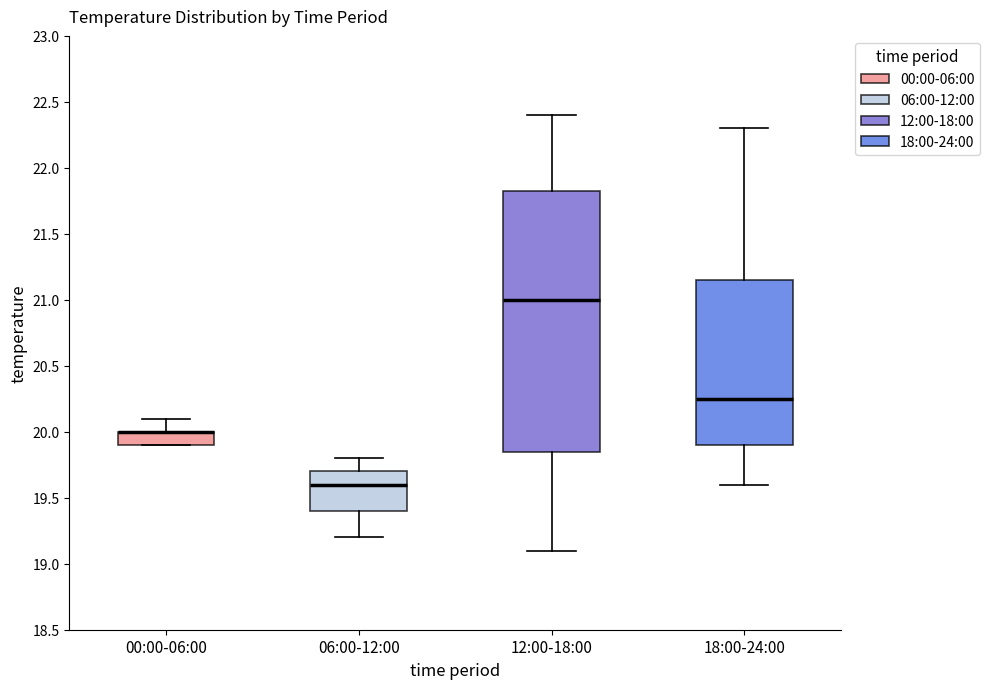

Comparing the boxes themselves (not the whiskers), which one is the tallest?

12:00-18:00